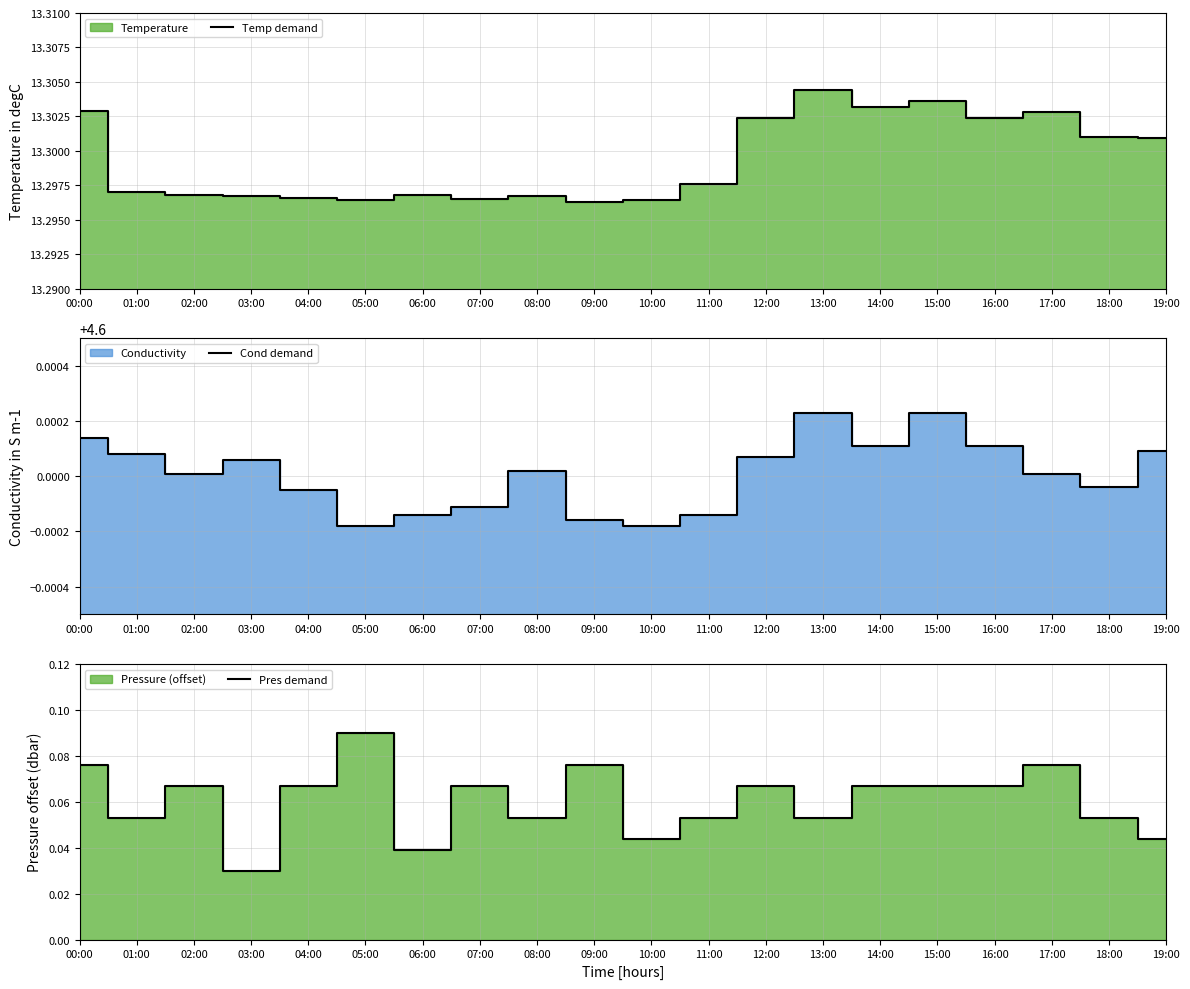

What is the maximum value for Pres demand?

0.1